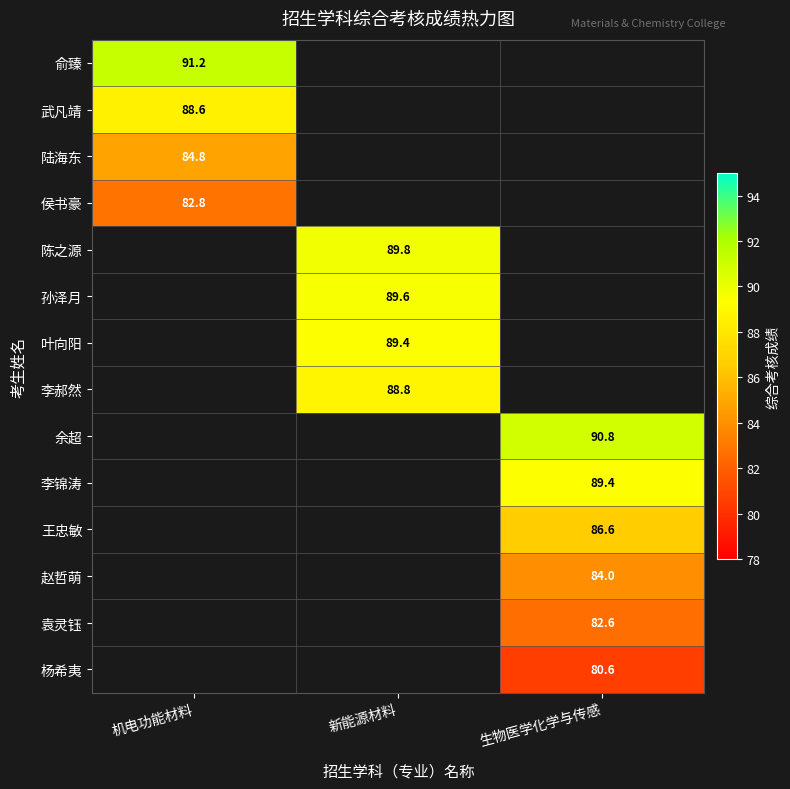

Is it true that 陆海东 equals 84.8 at 机电功能材料?

True